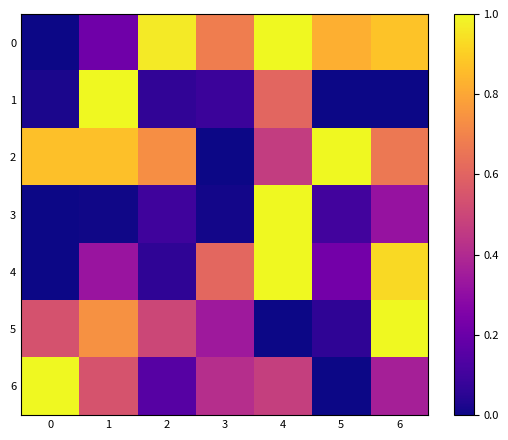

Rank the series at 6 from lowest to highest value.

1, 3, 6, 2, 0, 4, 5